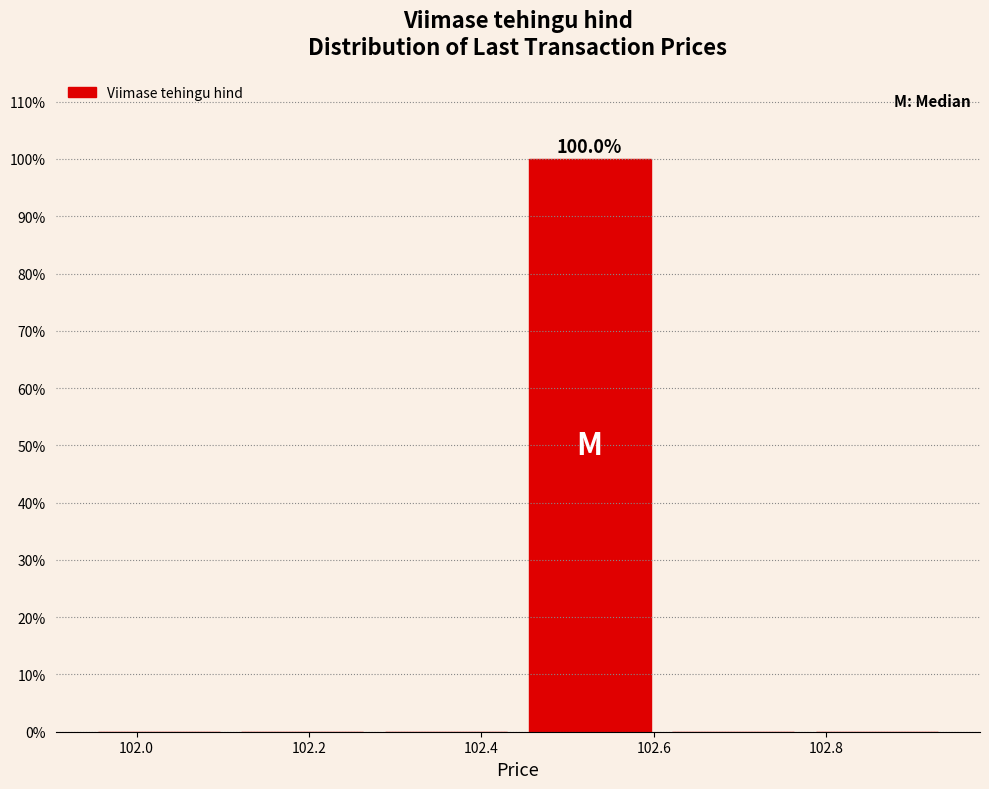

Which range on the x-axis has the tallest bar?

102.44 to 102.60